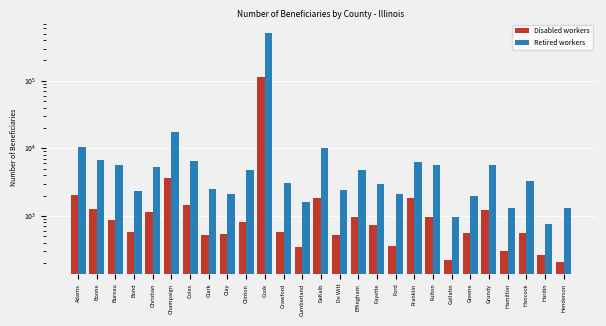

What is the smallest value displayed?

205